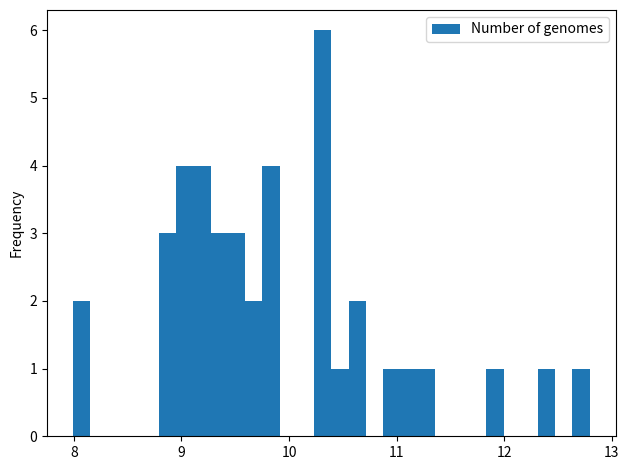

Read against the x-axis, roughly where is the centre of the tallest bar?

10.3